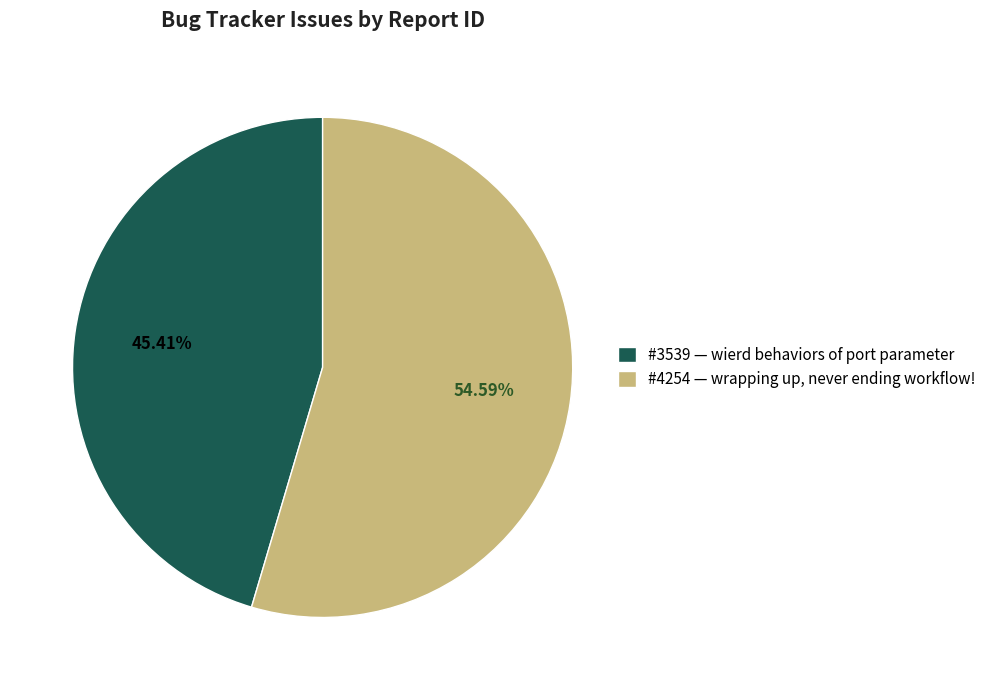

Rank the categories by value from lowest to highest.

#3539 — wierd behaviors of port parameter, #4254 — wrapping up, never ending workflow!